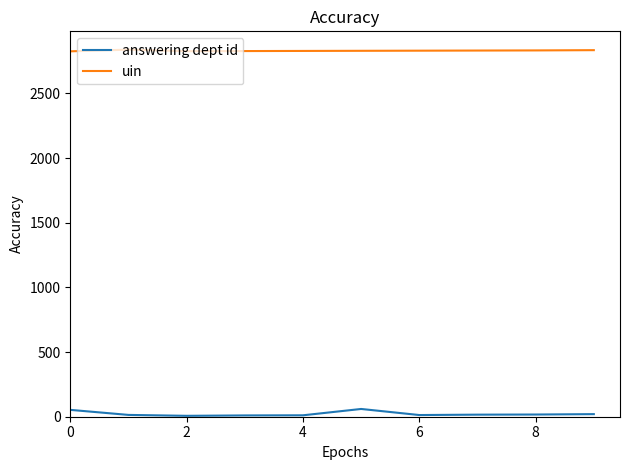

How many lines are shown in the chart?

2